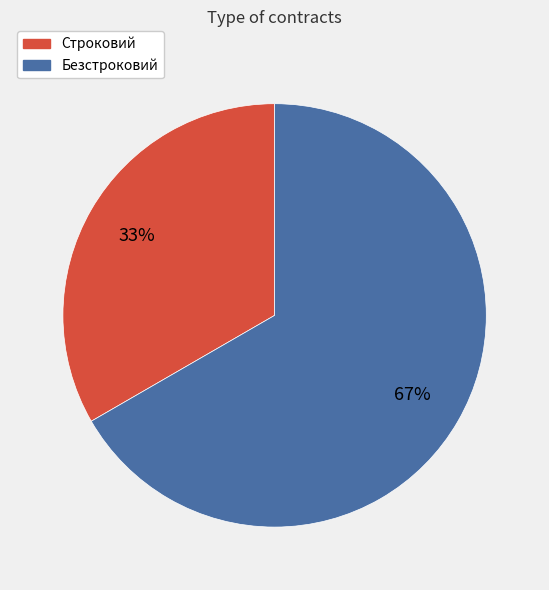

The Безстроковий slice represents 75% of the pie. True or false?

False